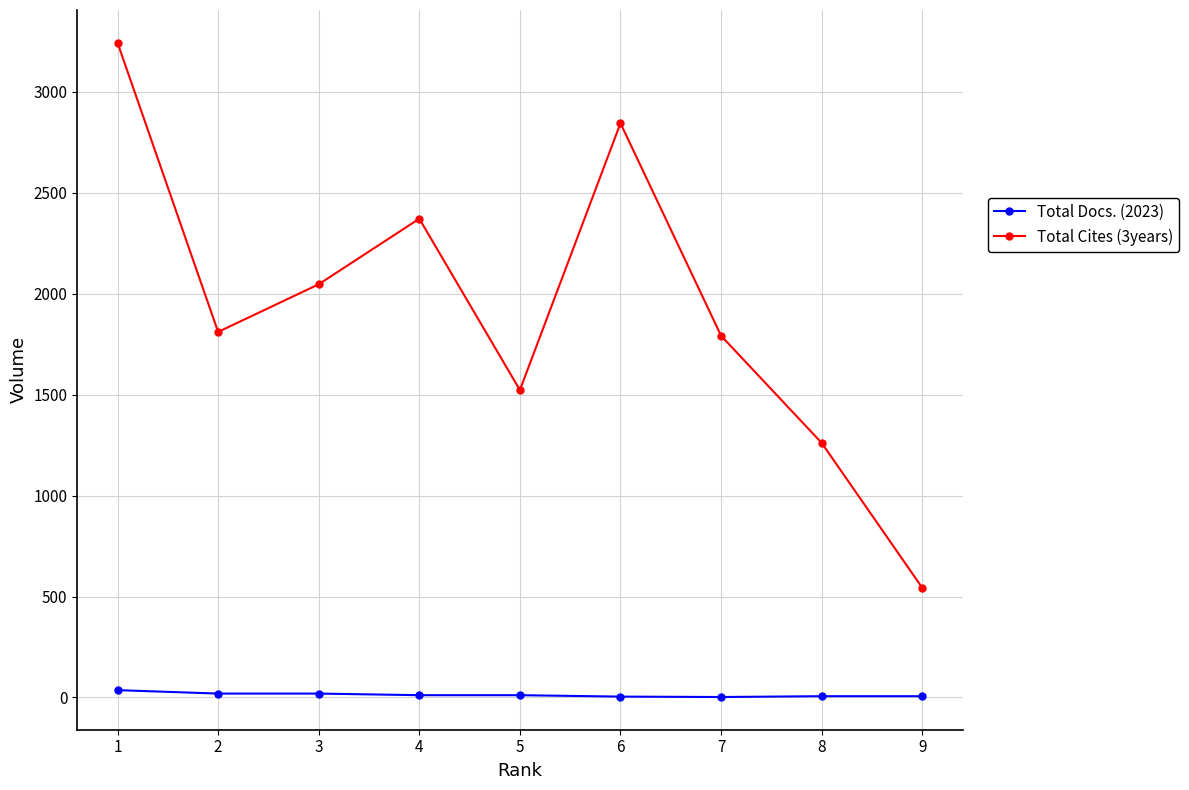

At how many categories does at least one series exceed 54?

9